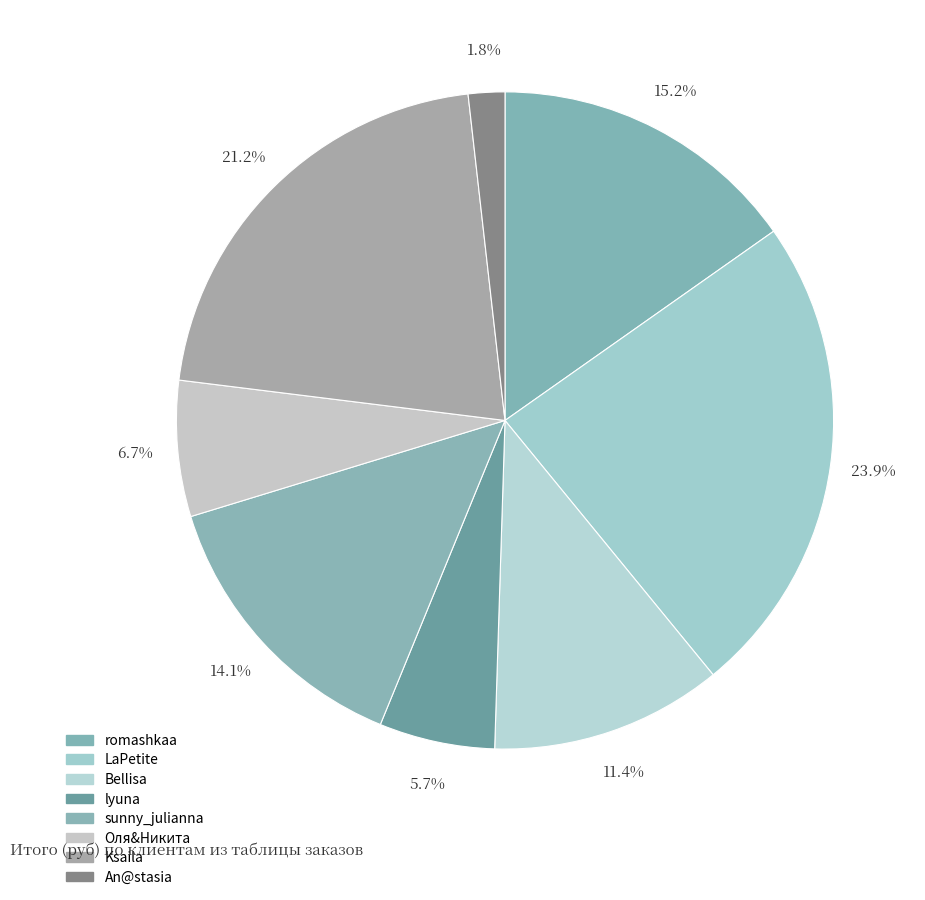

Count the number of slices in the pie.

8